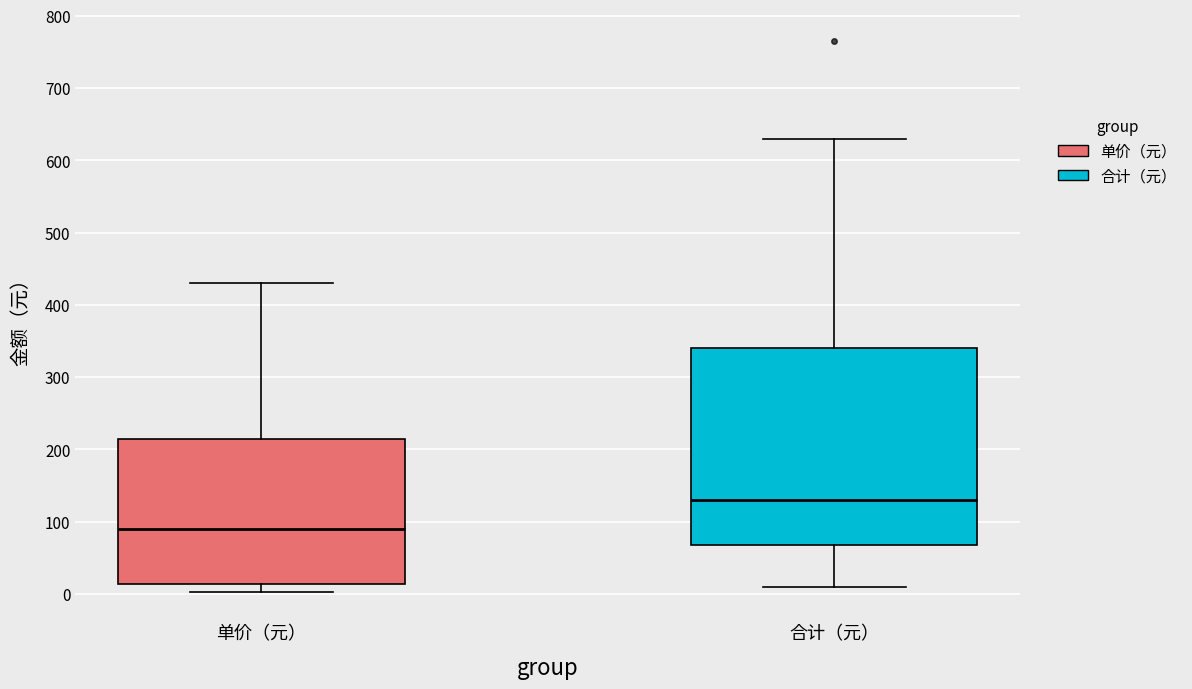

Which box is the tallest, from its lower edge to its upper edge?

合计（元）